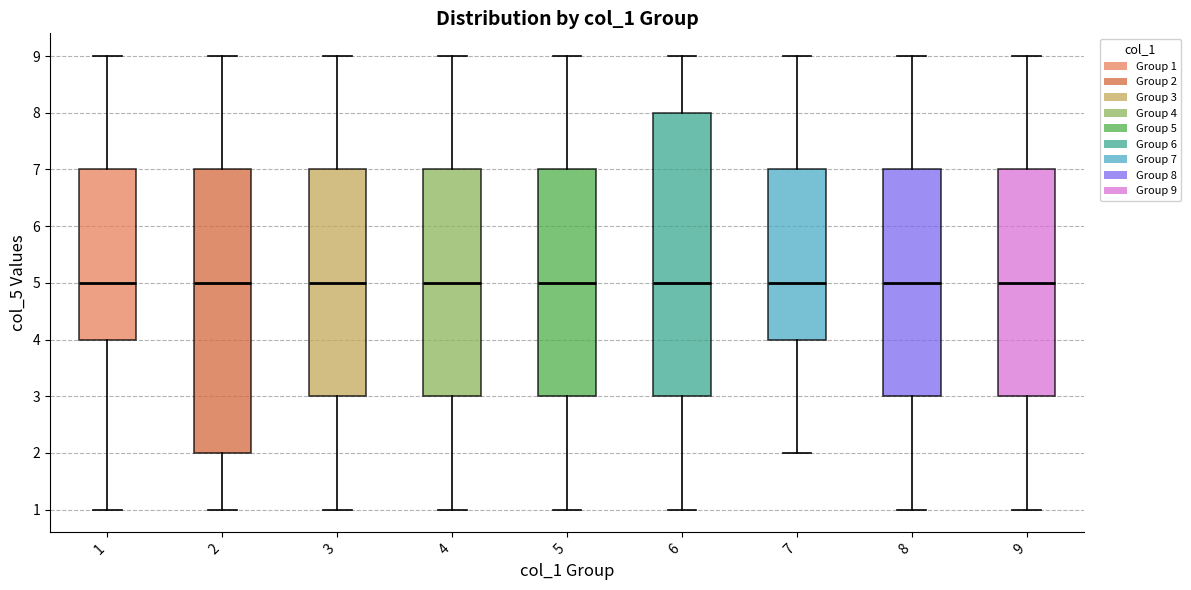

Reading left to right, read every box against the y-axis: the position of its median line, the range the box covers, and the ends of its whiskers. The values are not printed on the chart, so give them approximately, as read against the axis.

1: median 5, box 4 to 7, whiskers 1 to 9
2: median 5, box 2 to 7, whiskers 1 to 9
3: median 5, box 3 to 7, whiskers 1 to 9
4: median 5, box 3 to 7, whiskers 1 to 9
5: median 5, box 3 to 7, whiskers 1 to 9
6: median 5, box 3 to 8, whiskers 1 to 9
7: median 5, box 4 to 7, whiskers 2 to 9
8: median 5, box 3 to 7, whiskers 1 to 9
9: median 5, box 3 to 7, whiskers 1 to 9